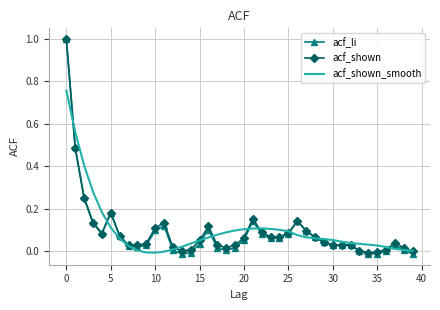

Which series has the largest range (max minus min)?

acf_li